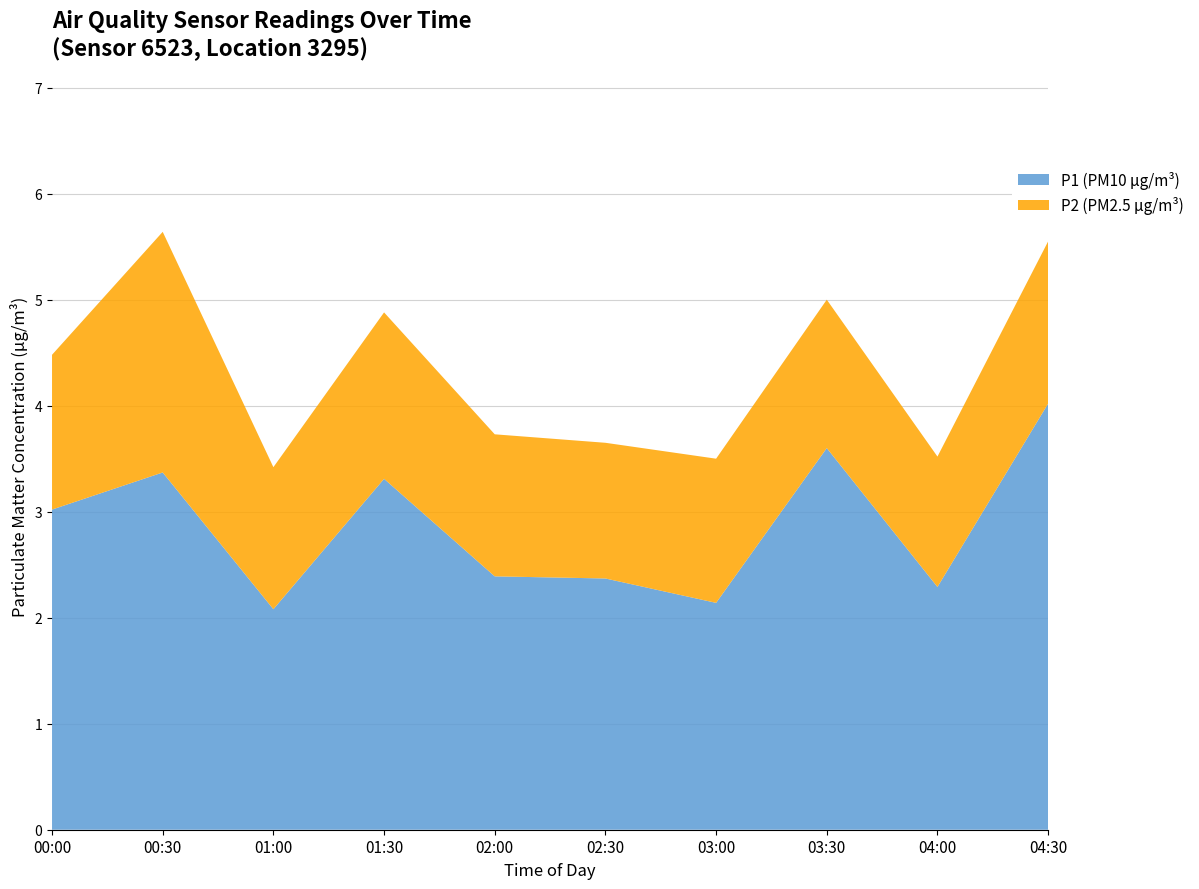

The value of P1 (PM10 μg/m³) at 02:00 is 0.6. True or false?

False